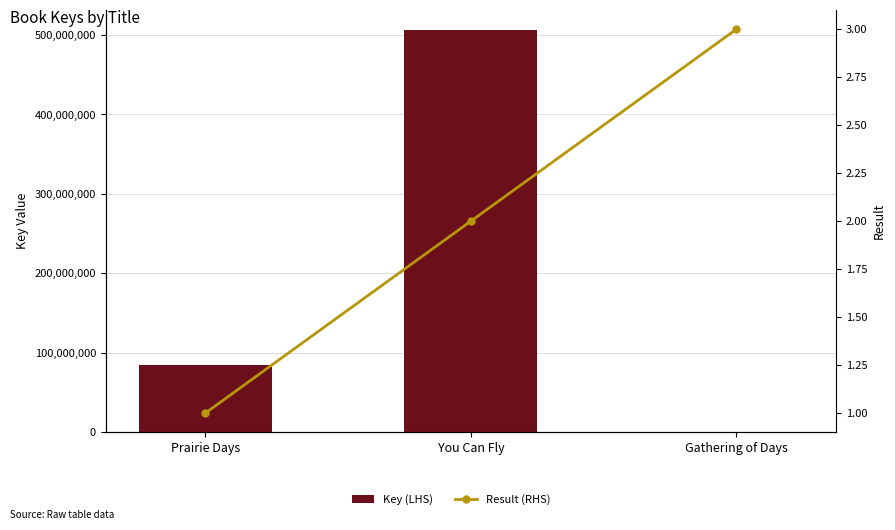

Where does the Result (RHS) series first go above 2?

Gathering of Days